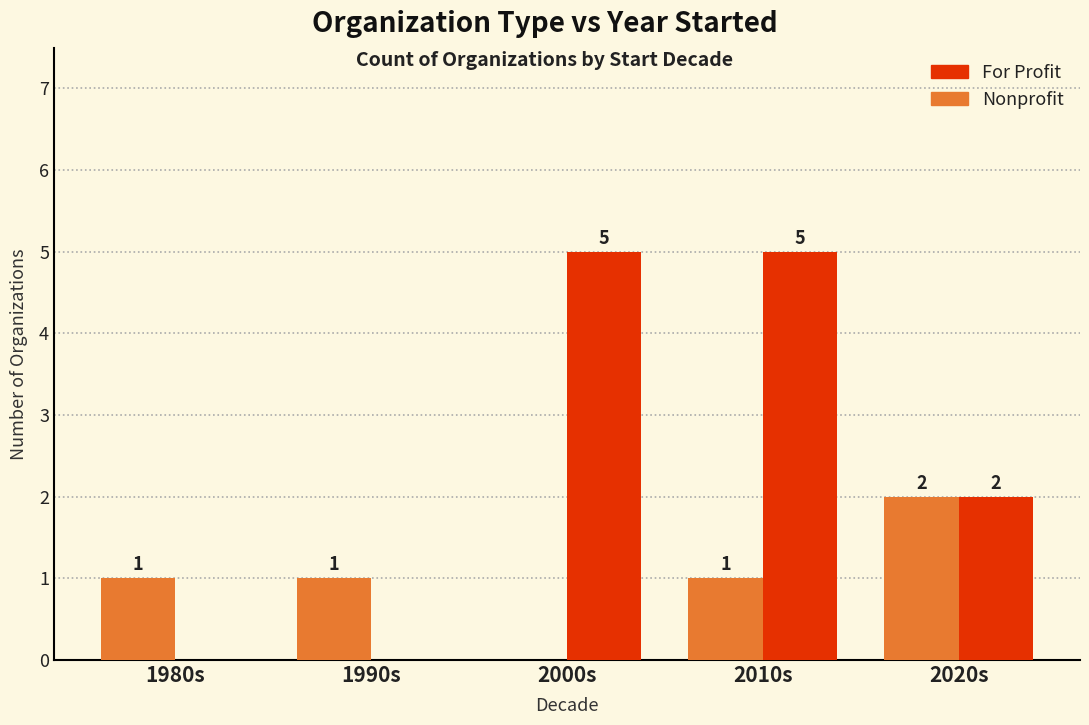

The value of Nonprofit at 1980s is 0. True or false?

False